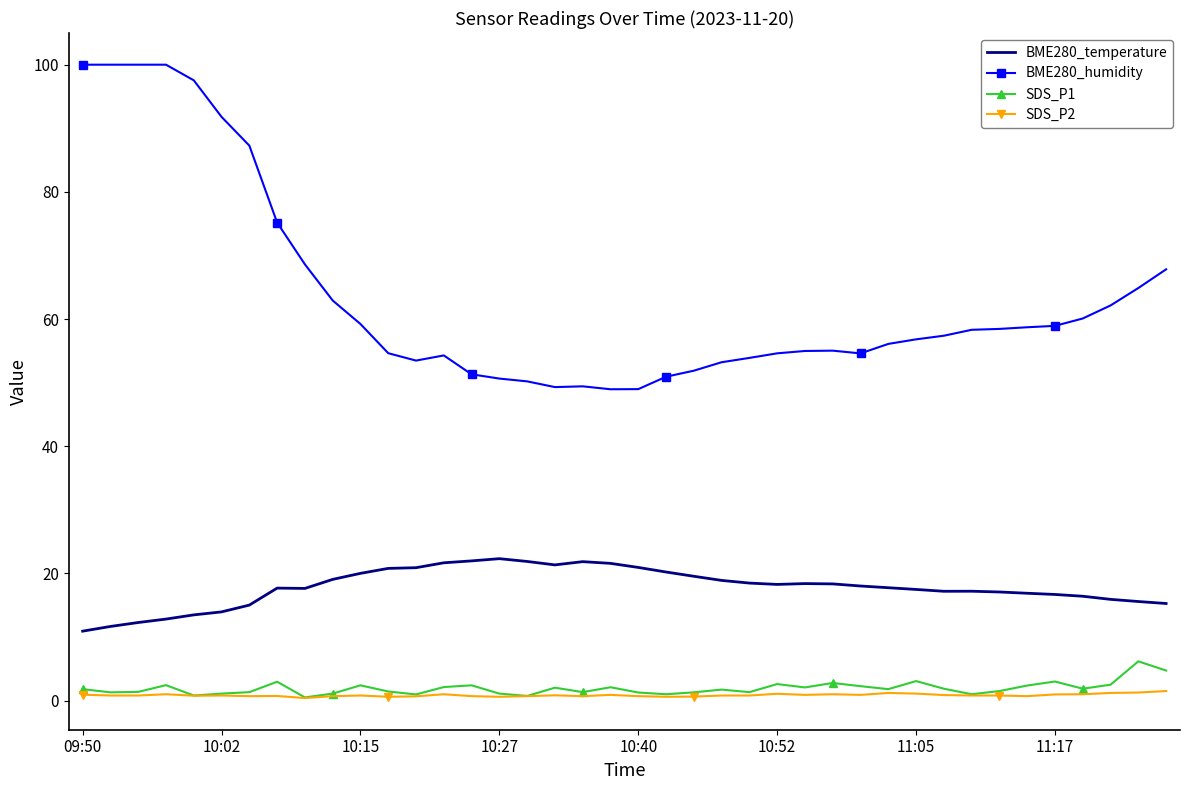

True or false: BME280_temperature and SDS_P2 cross at least once.

False